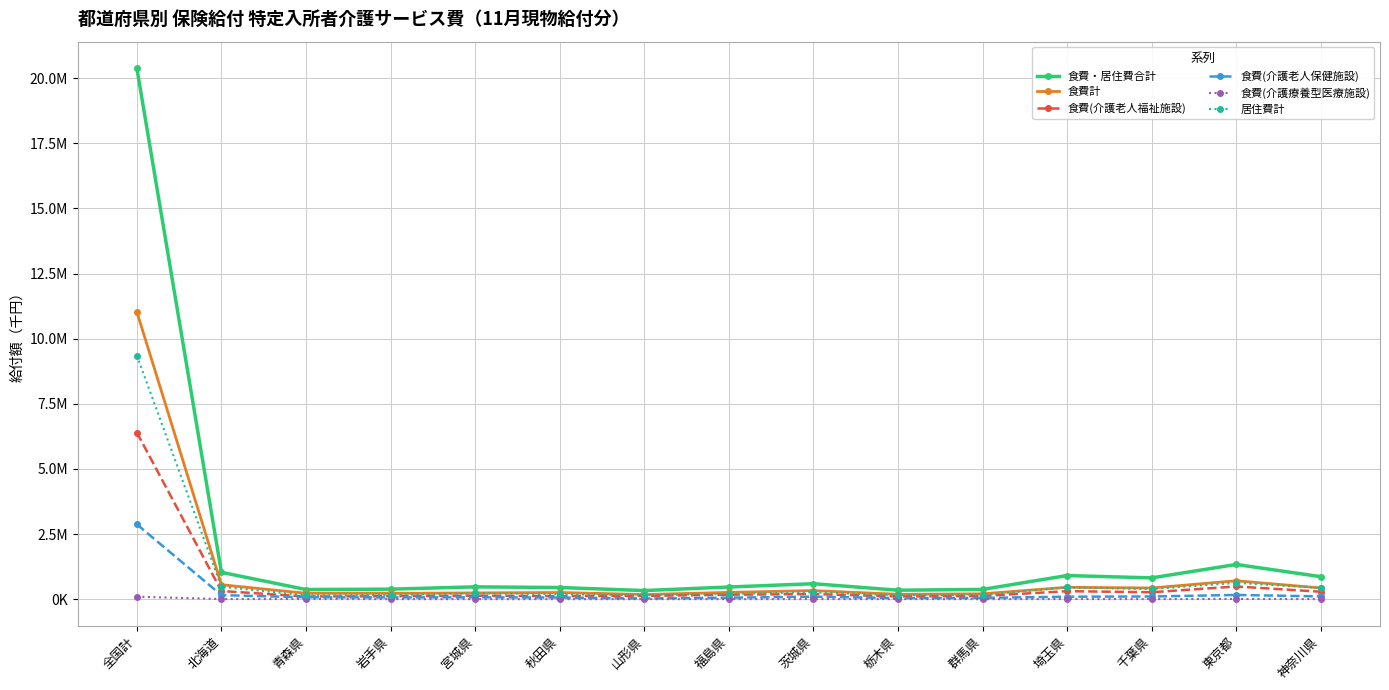

How many interior local peaks does the 食費・居住費合計 series have?

4